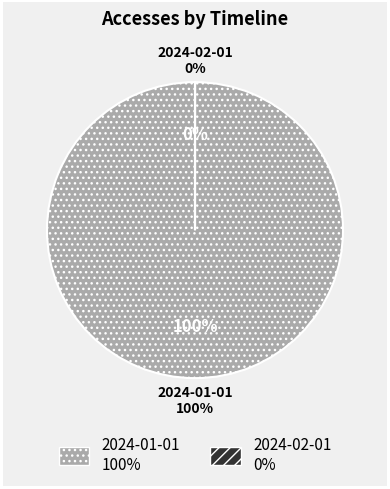

Which slice represents more than half of the pie?

2024-01-01